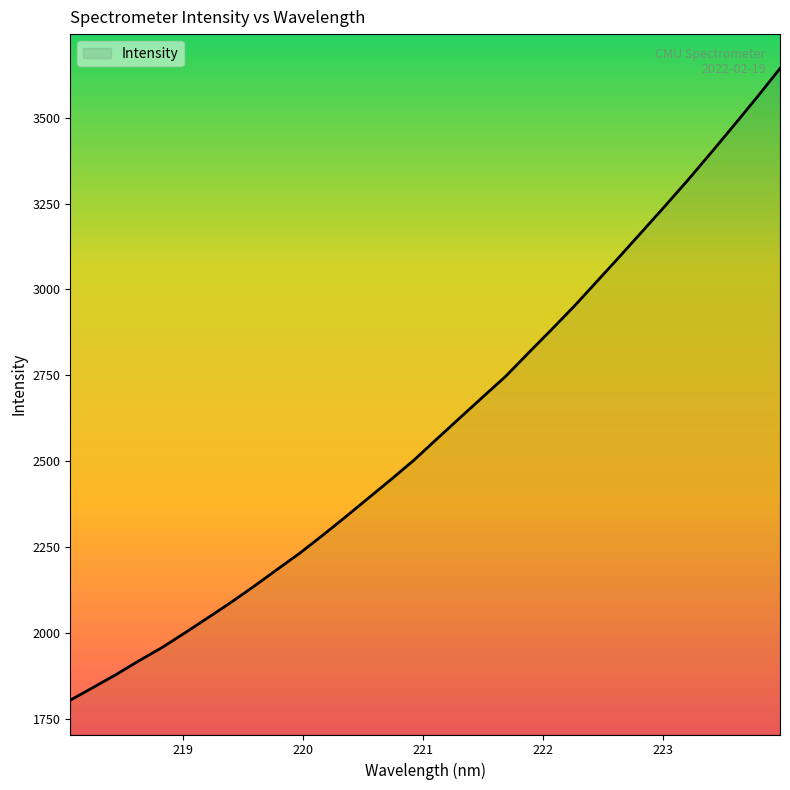

What is the smallest value displayed?

1803.7